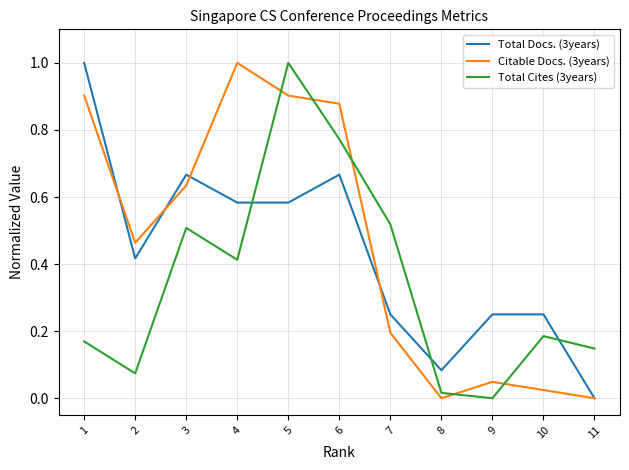

Rank the series at 5 from lowest to highest value.

Total Docs. (3years), Citable Docs. (3years), Total Cites (3years)